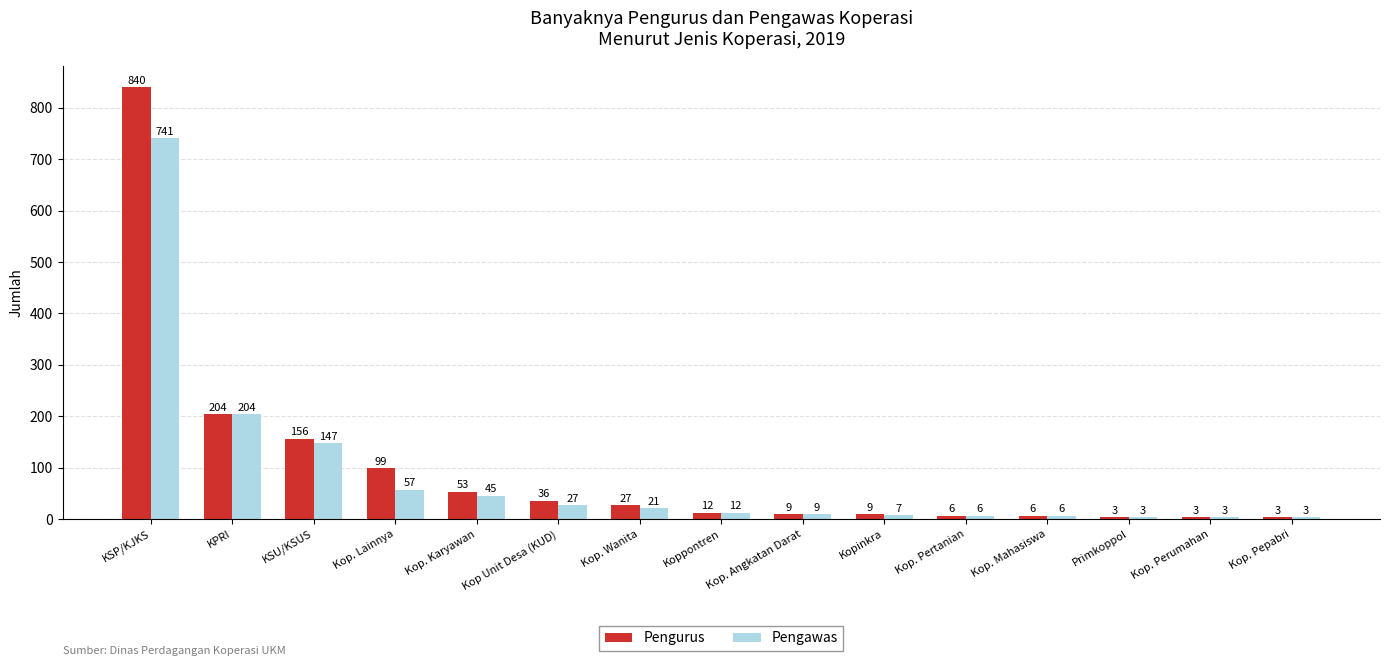

What is the difference between the highest and lowest values at Kop. Lainnya?

42